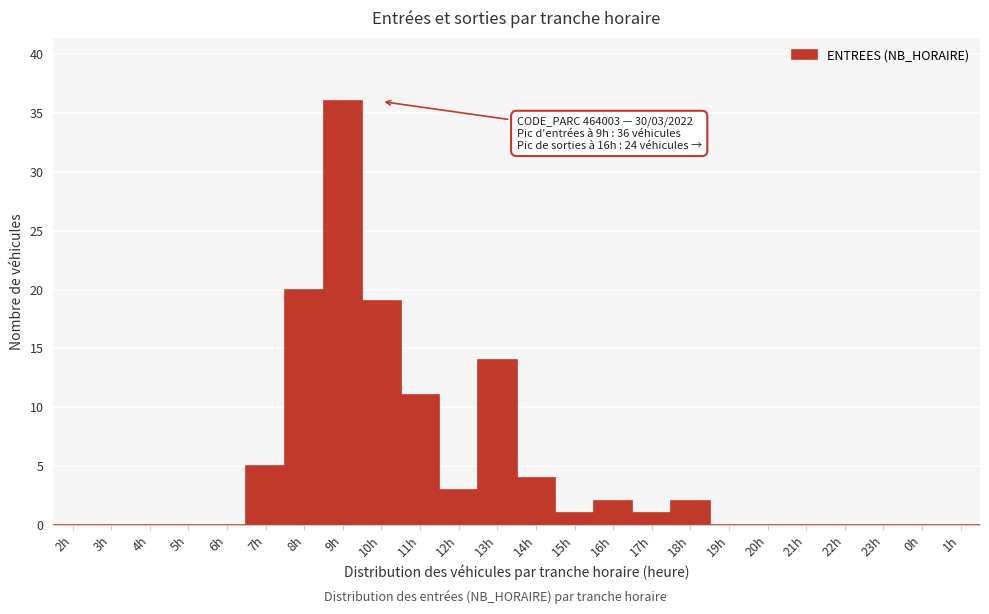

Reading left to right, list all the values displayed in this chart.

2h=0	3h=0	4h=0	5h=0	6h=0	7h=5	8h=20	9h=36	10h=19	11h=11	12h=3	13h=14	14h=4	15h=1	16h=2	17h=1	18h=2	19h=0	20h=0	21h=0	22h=0	23h=0	0h=0	1h=0